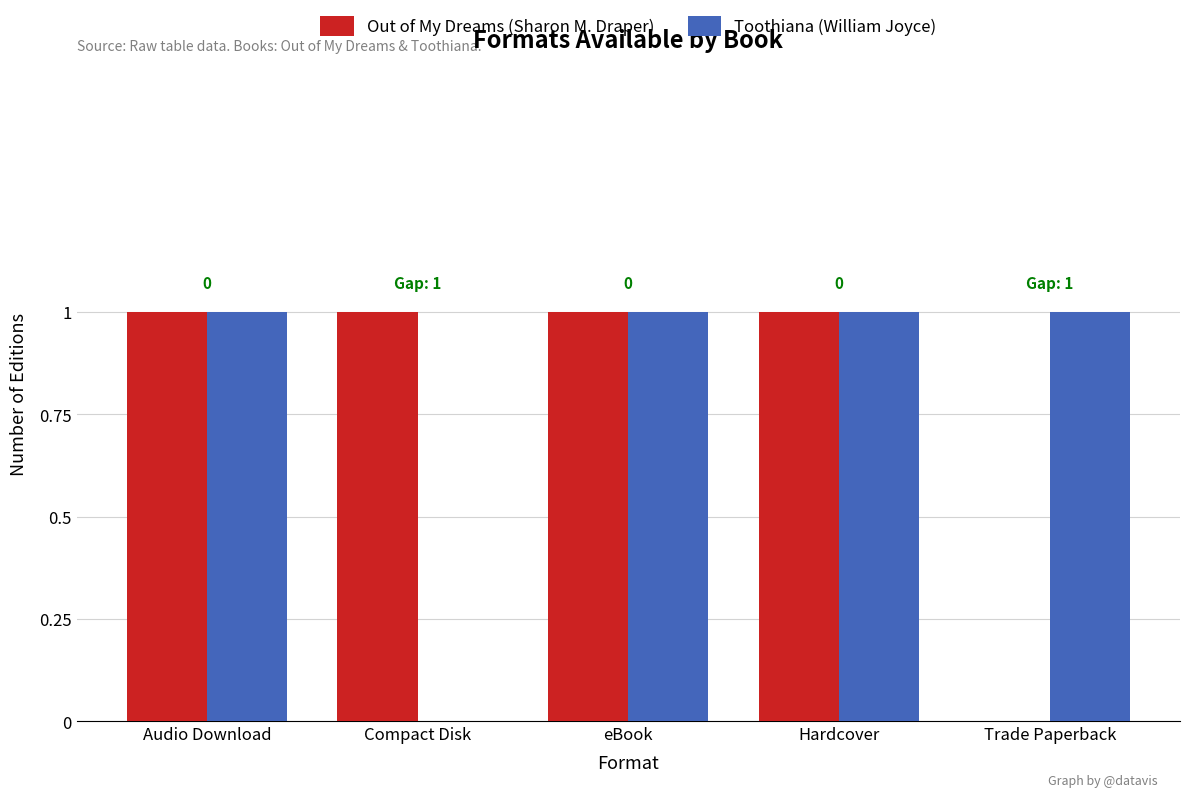

What is the sum of all Out of My Dreams (Sharon M. Draper) values?

4